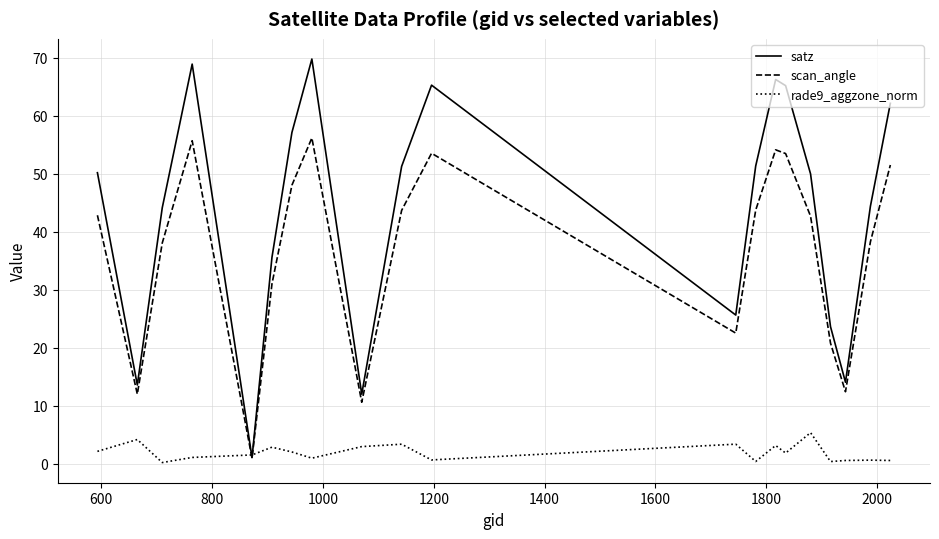

How many intersections are there between satz and rade9_aggzone_norm?

2